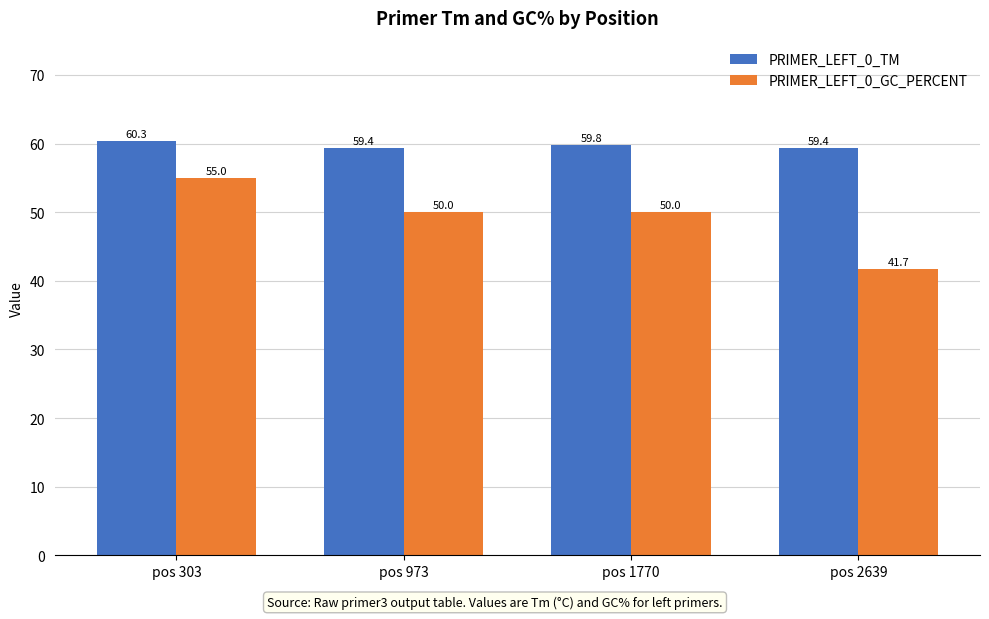

Which series has the widest spread of values?

PRIMER_LEFT_0_GC_PERCENT